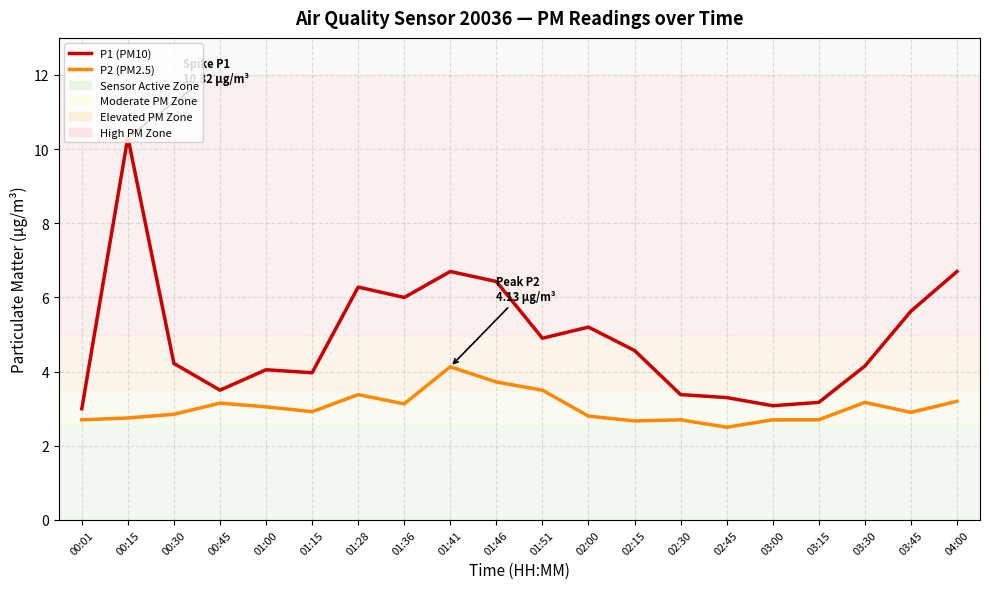

What is the highest value of the P2 (PM2.5) series?

4.1